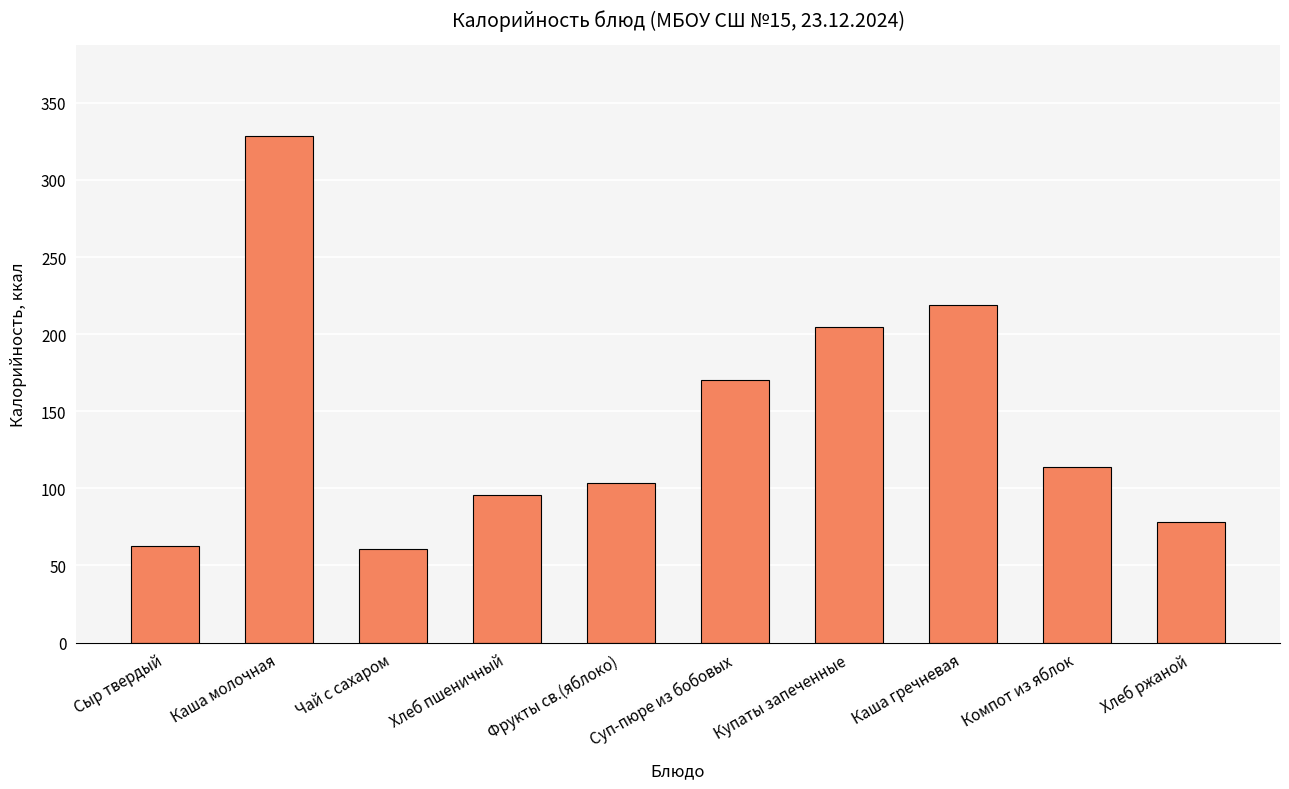

Where is the data nearest to the value 194?

Купаты запеченные